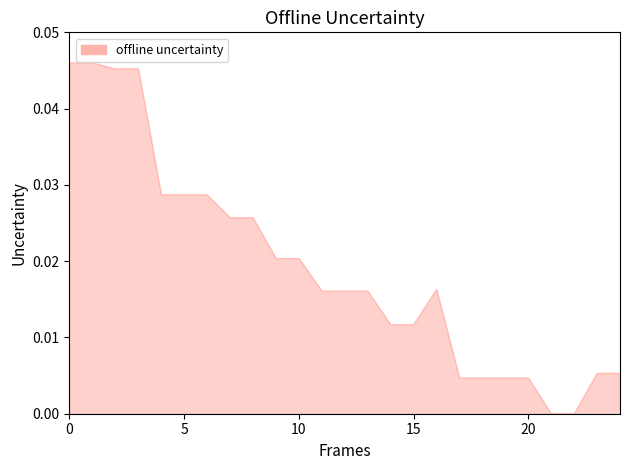

Is it true that VRK line equals 0.0 at 18?

True